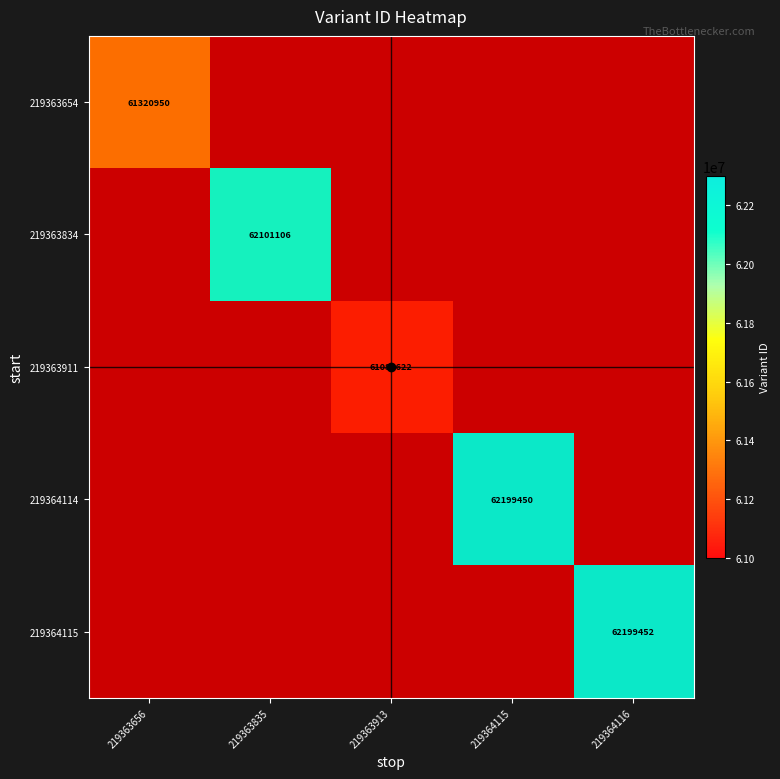

What is the minimum value shown in the chart?

61089622.0